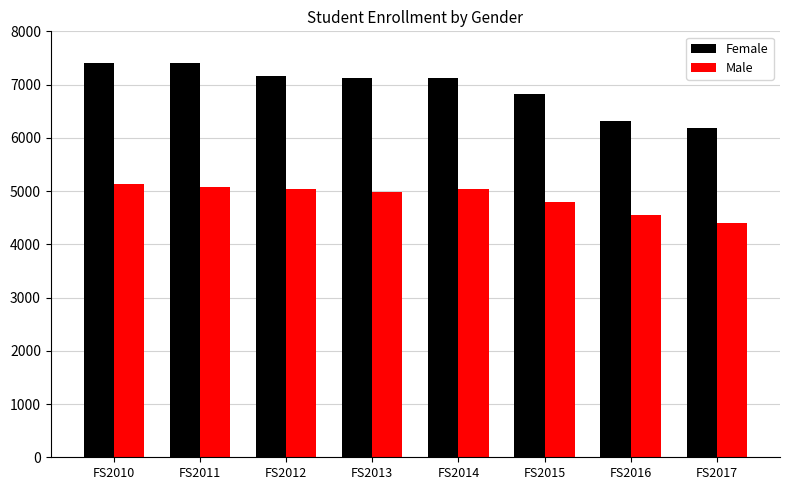

How many groups of bars are there?

8